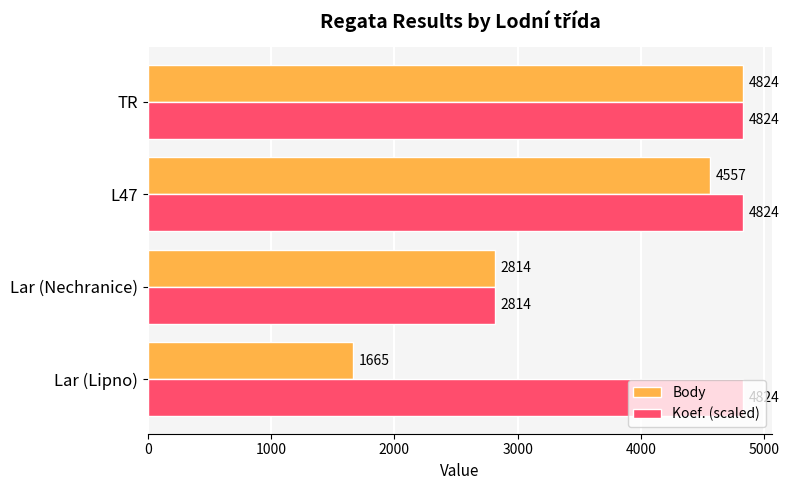

What is the approximate value of Body at TR, to the nearest 10?

4820